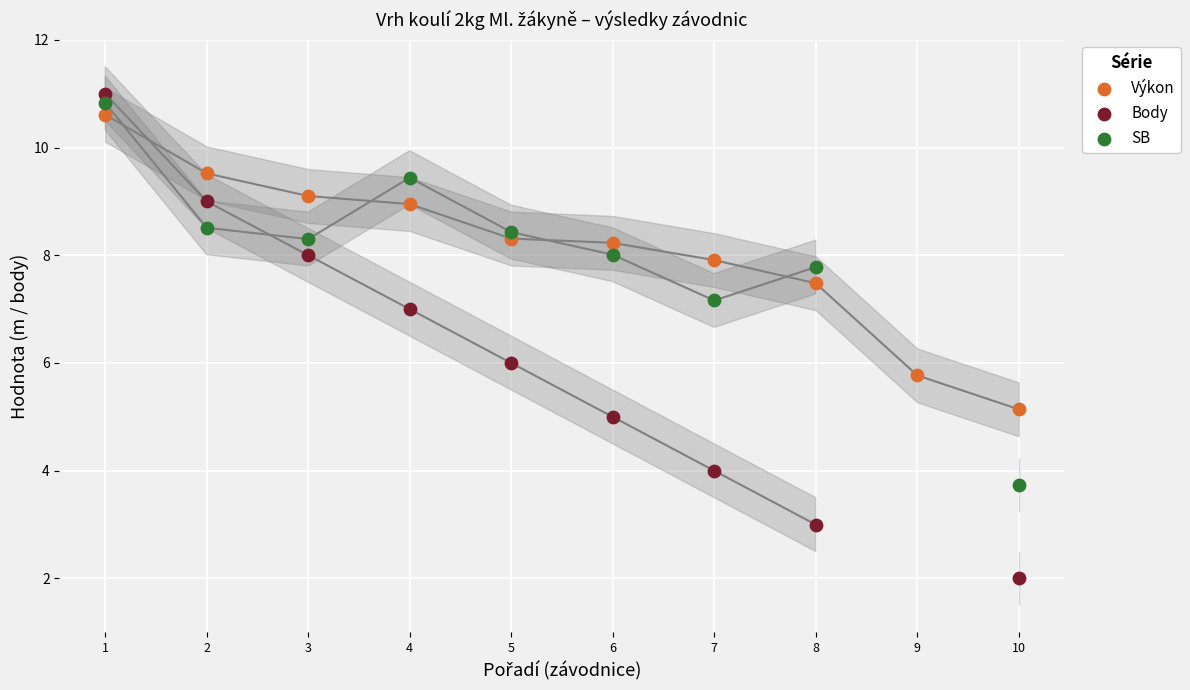

Which series has the widest spread of Y values?

Body